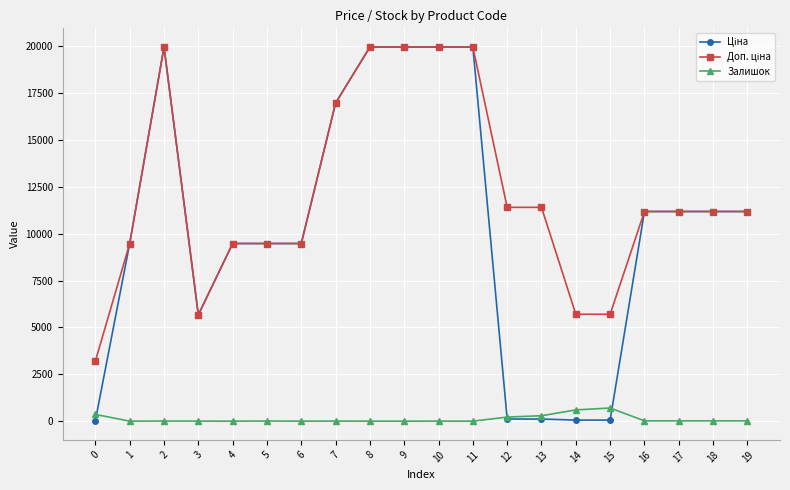

The value of Залишок at 6 is 0.0. True or false?

True